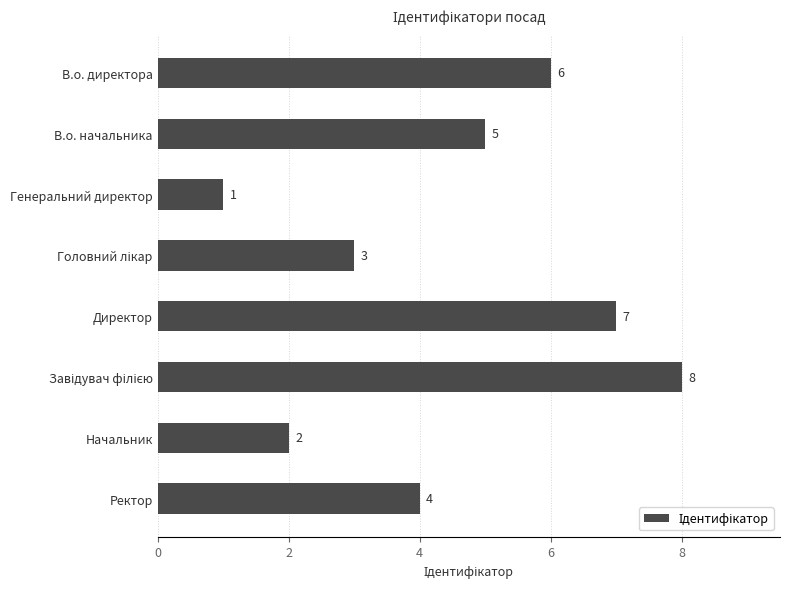

Reading top to bottom, extract all data points from this chart.

6	5	1	3	7	8	2	4